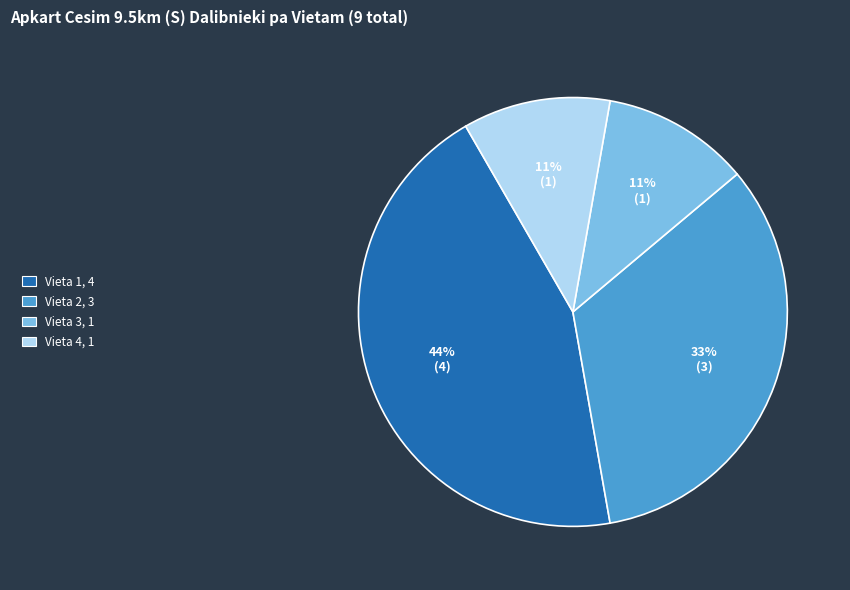

The Vieta 4 slice represents 11% of the pie. True or false?

True